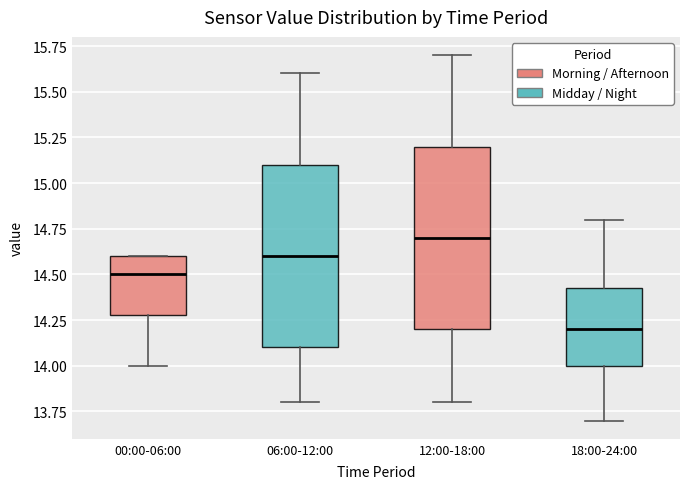

Which box has the lowest median line?

18:00-24:00